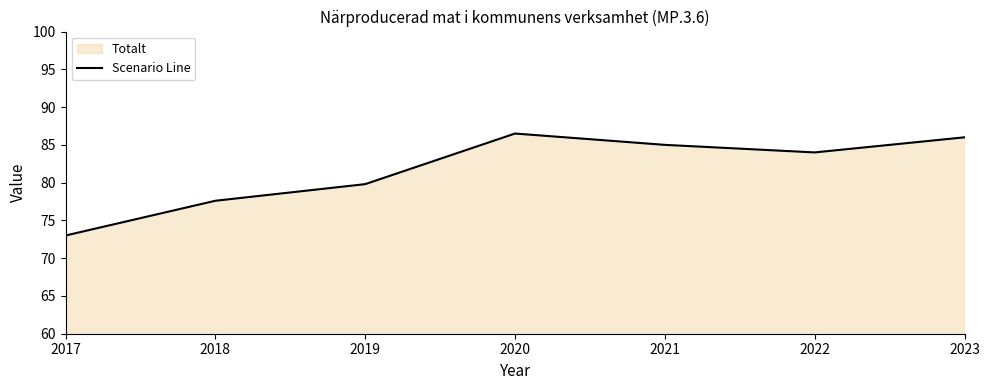

How many data points are above 84?

3